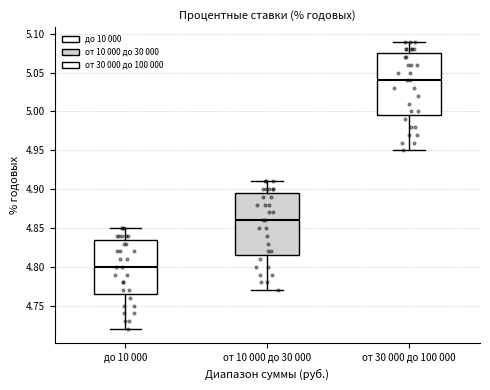

Where is the upper edge of the box for до 10 000 on the y-axis? The values are not printed on the chart, so give them approximately, as read against the axis.

4.835